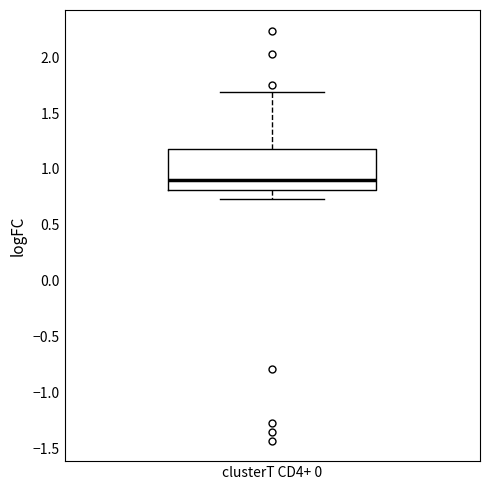

Where does the median line of the box for clusterT CD4+ 0 sit on the y-axis? The values are not printed on the chart, so give them approximately, as read against the axis.

0.90